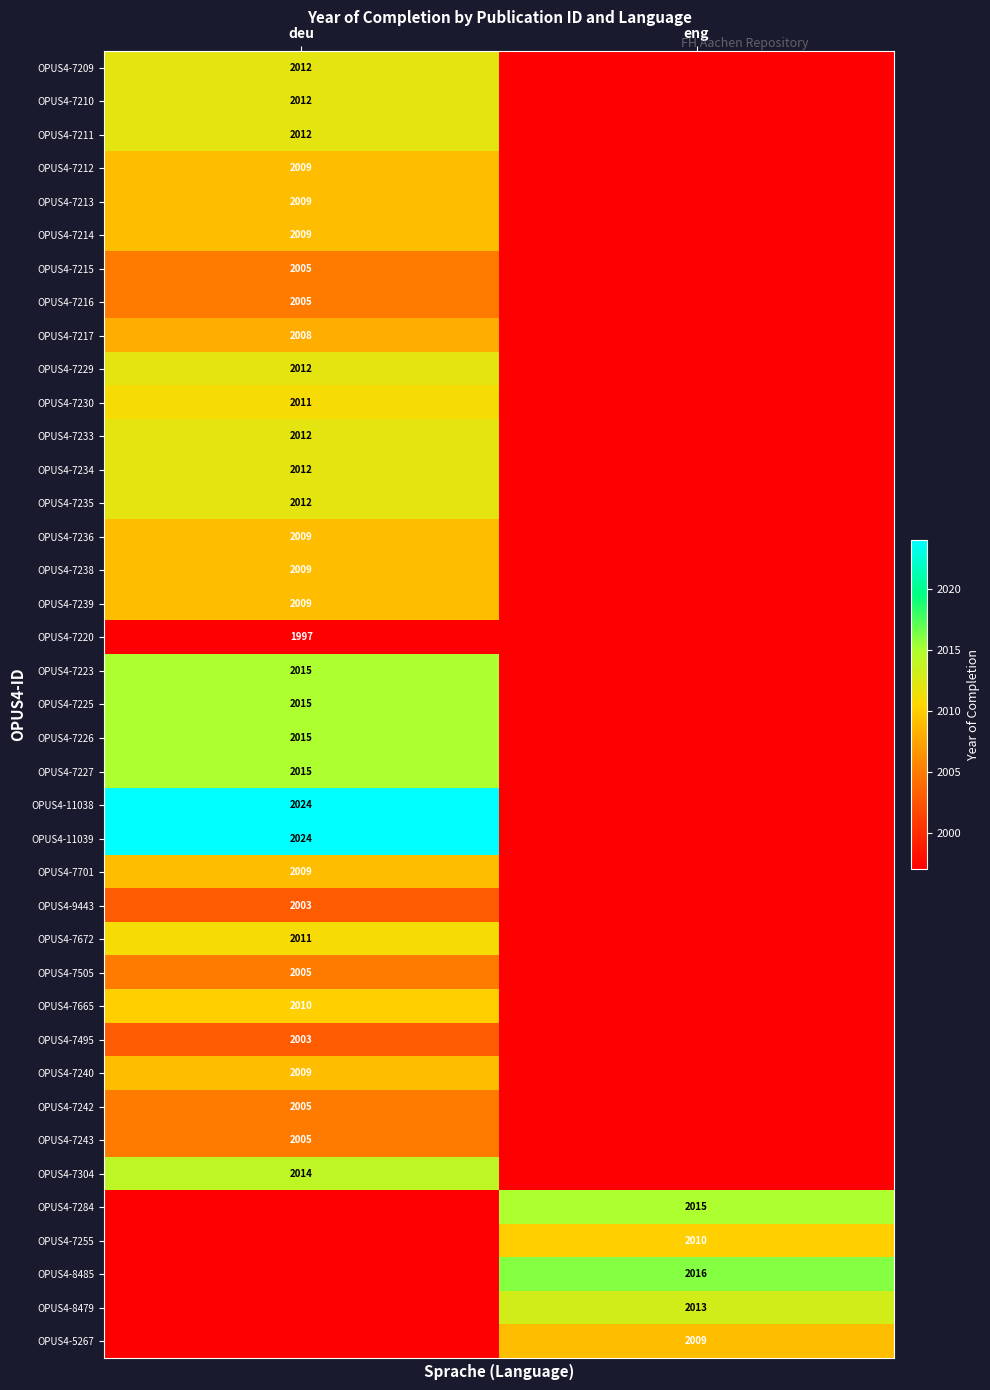

The OPUS4-8479 series shows 2013 at eng. True or false?

True